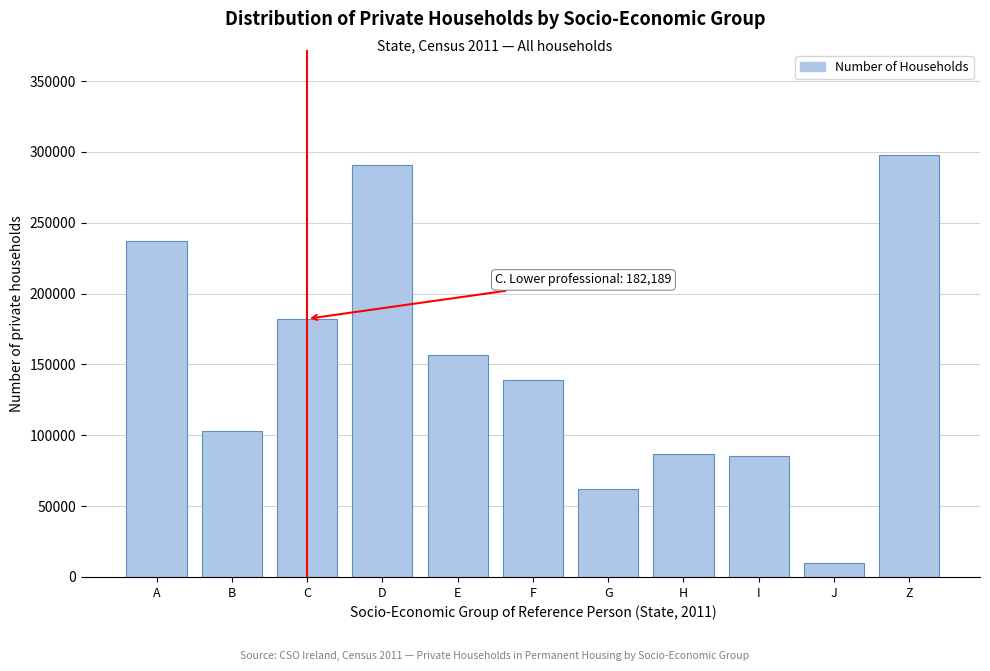

What is the approximate value at B, to the nearest 100?

102800